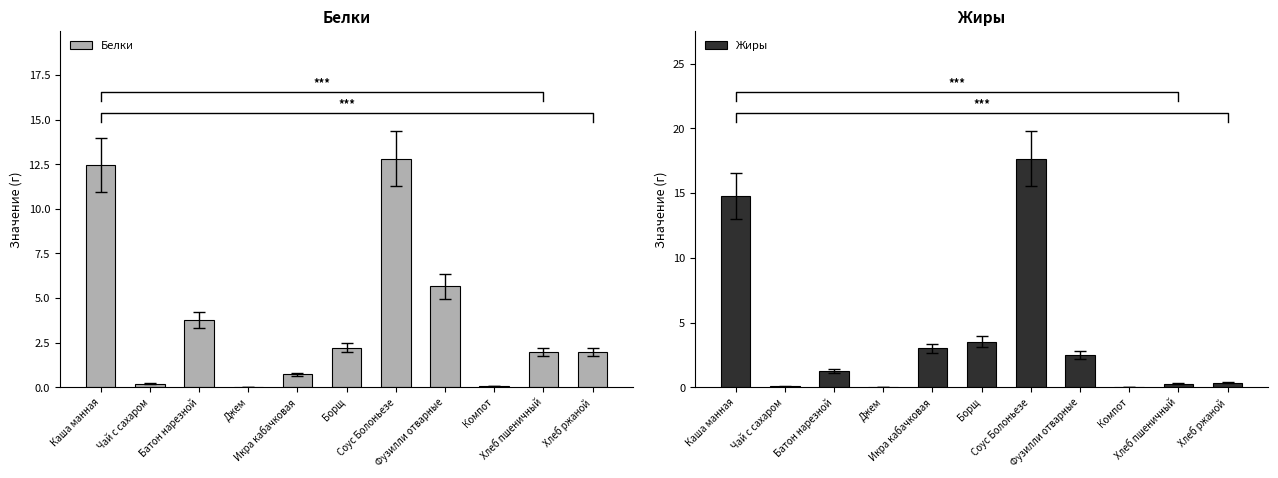

List the labels in order of Белки value, largest first.

Соус Болоньезе, Каша манная, Фузилли отварные, Батон нарезной, Борщ, Хлеб пшеничный, Хлеб ржаной, Икра кабачковая, Чай с сахаром, Компот, Джем